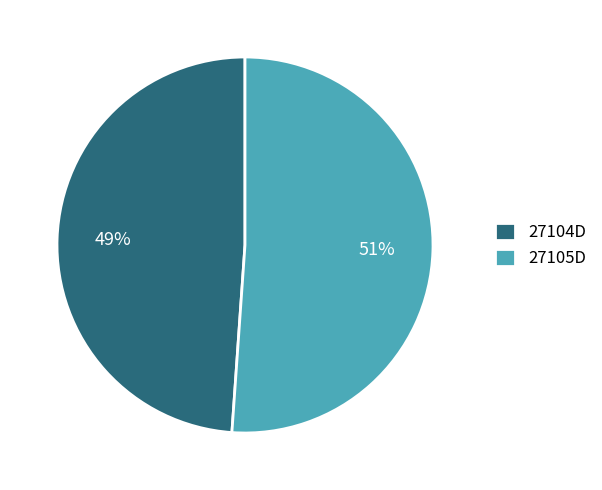

To the nearest percent, what is the average slice percentage?

50%